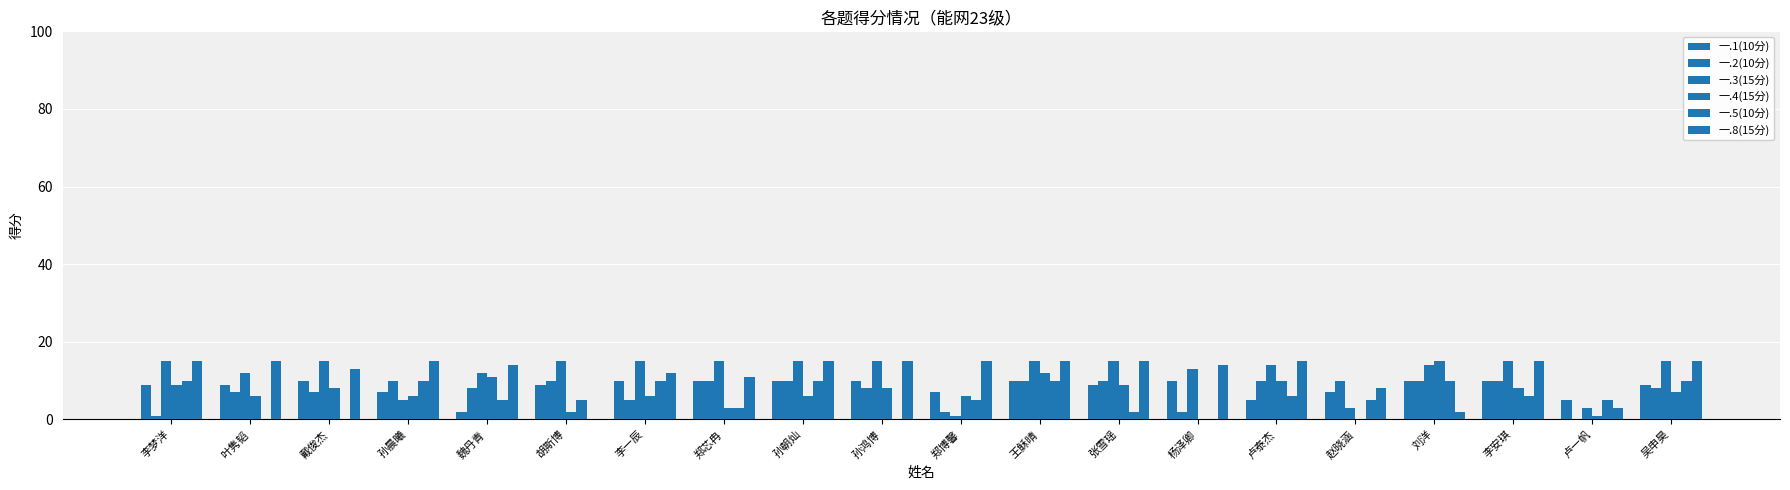

How many groups of bars are there?

20